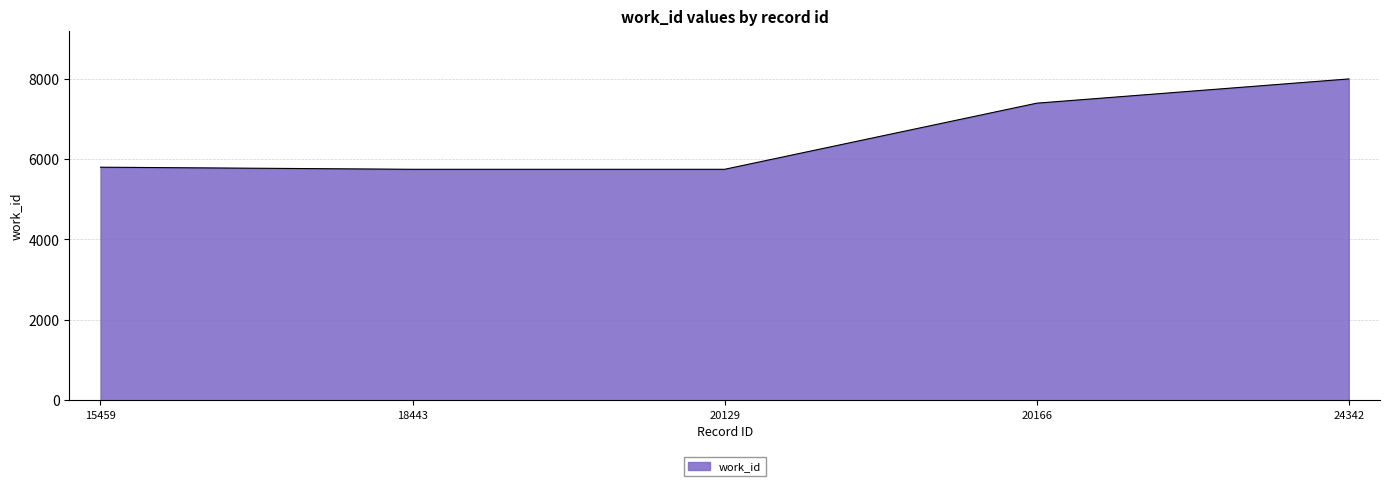

The value at 18443 is 9291. True or false?

False